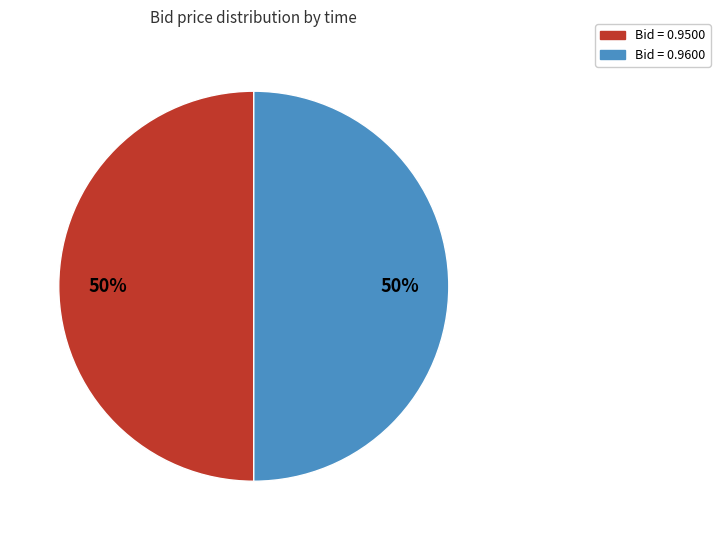

How many segments does this pie chart have?

2